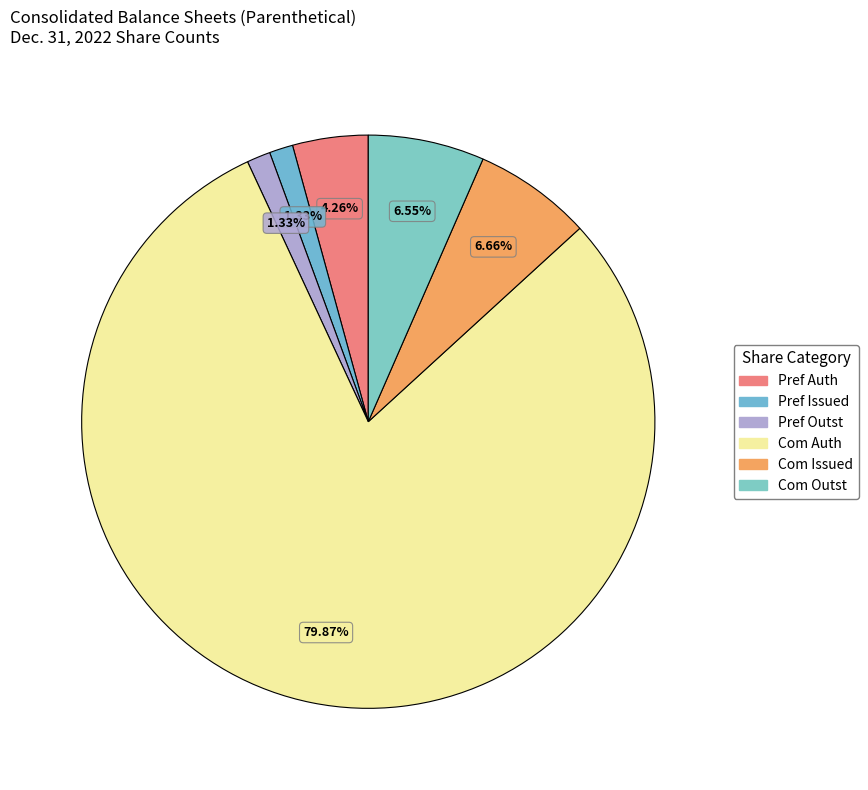

Count the number of slices in the pie.

6